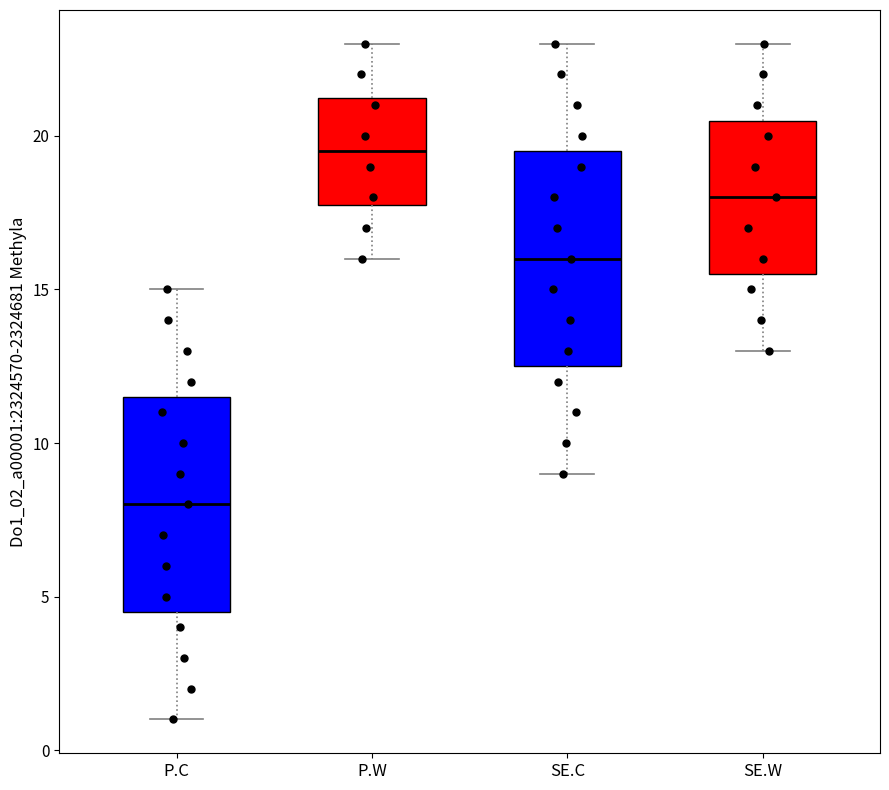

Reading left to right, transcribe this box plot: for each box, give where its median line is, the range the box spans, and where its two whiskers end, as read against the y-axis. The values are not printed on the chart, so give them approximately, as read against the axis.

P.C: median 8.0, box 4.5 to 11.5, whiskers 1.0 to 15.0
P.W: median 19.5, box 18.0 to 21.5, whiskers 16.0 to 23.0
SE.C: median 16.0, box 12.5 to 19.5, whiskers 9.0 to 23.0
SE.W: median 18.0, box 15.5 to 20.5, whiskers 13.0 to 23.0